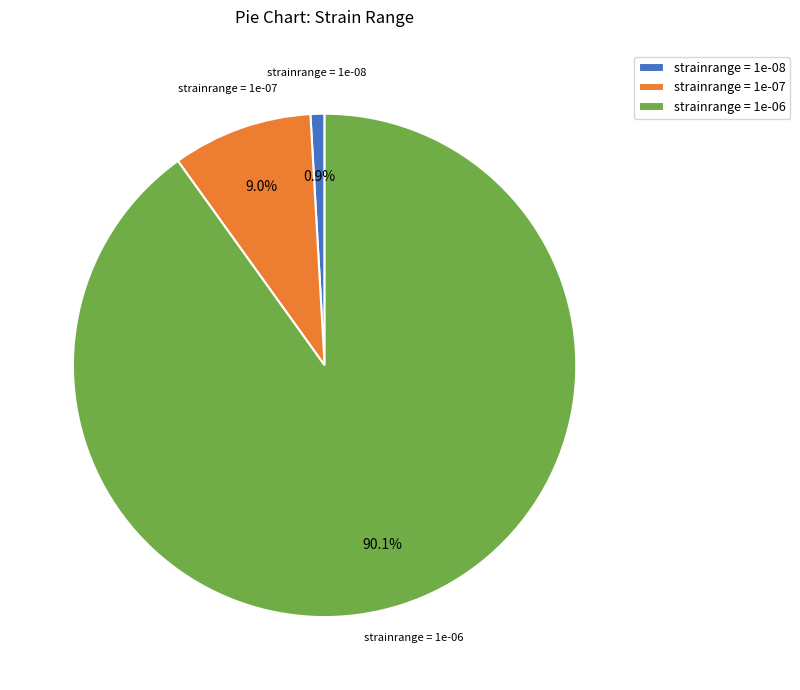

Which category accounts for the majority?

strainrange = 1e-06